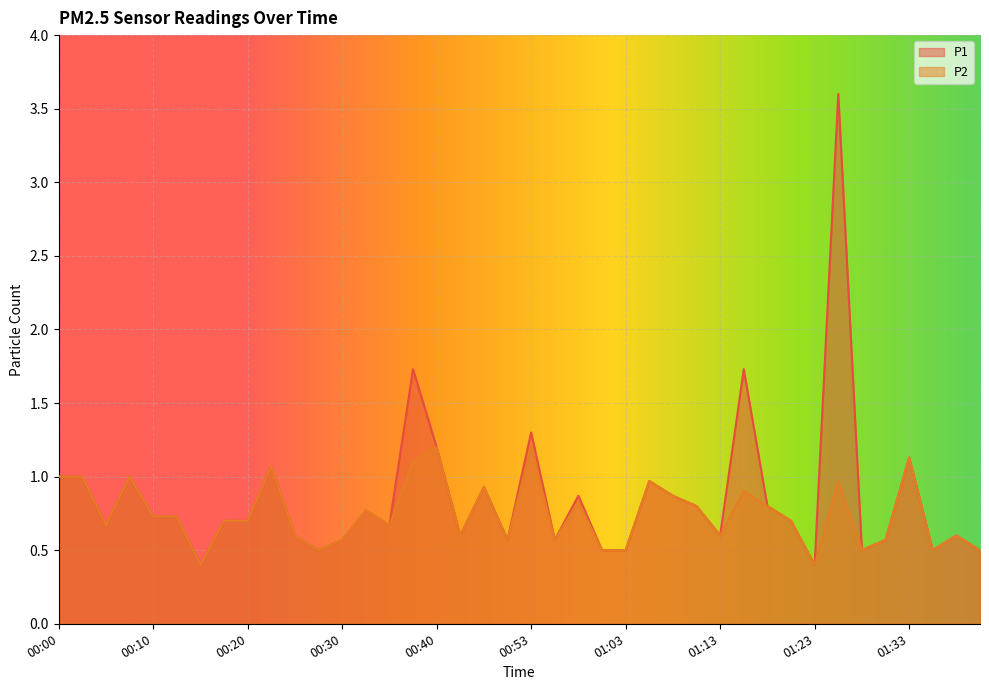

True or false: P2 and P1 cross at least once.

False